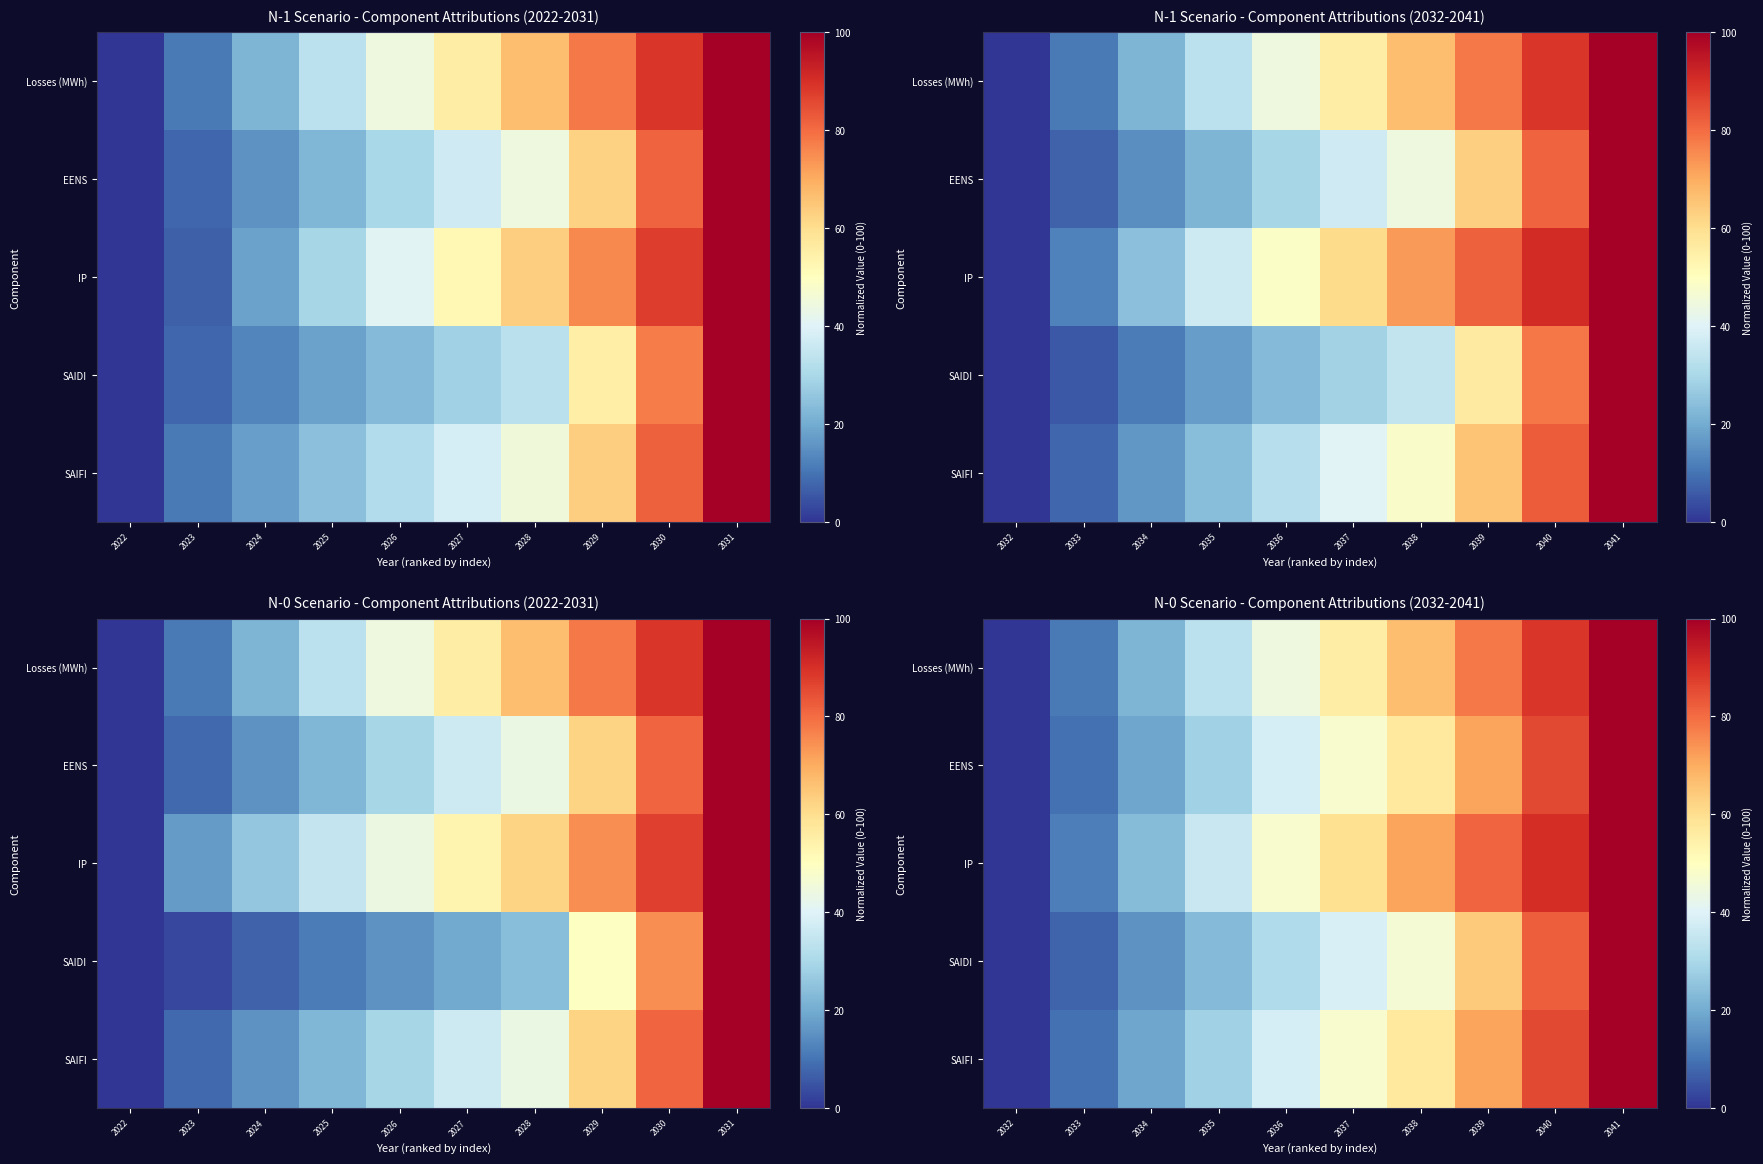

Which series has the largest total across all categories?

IP